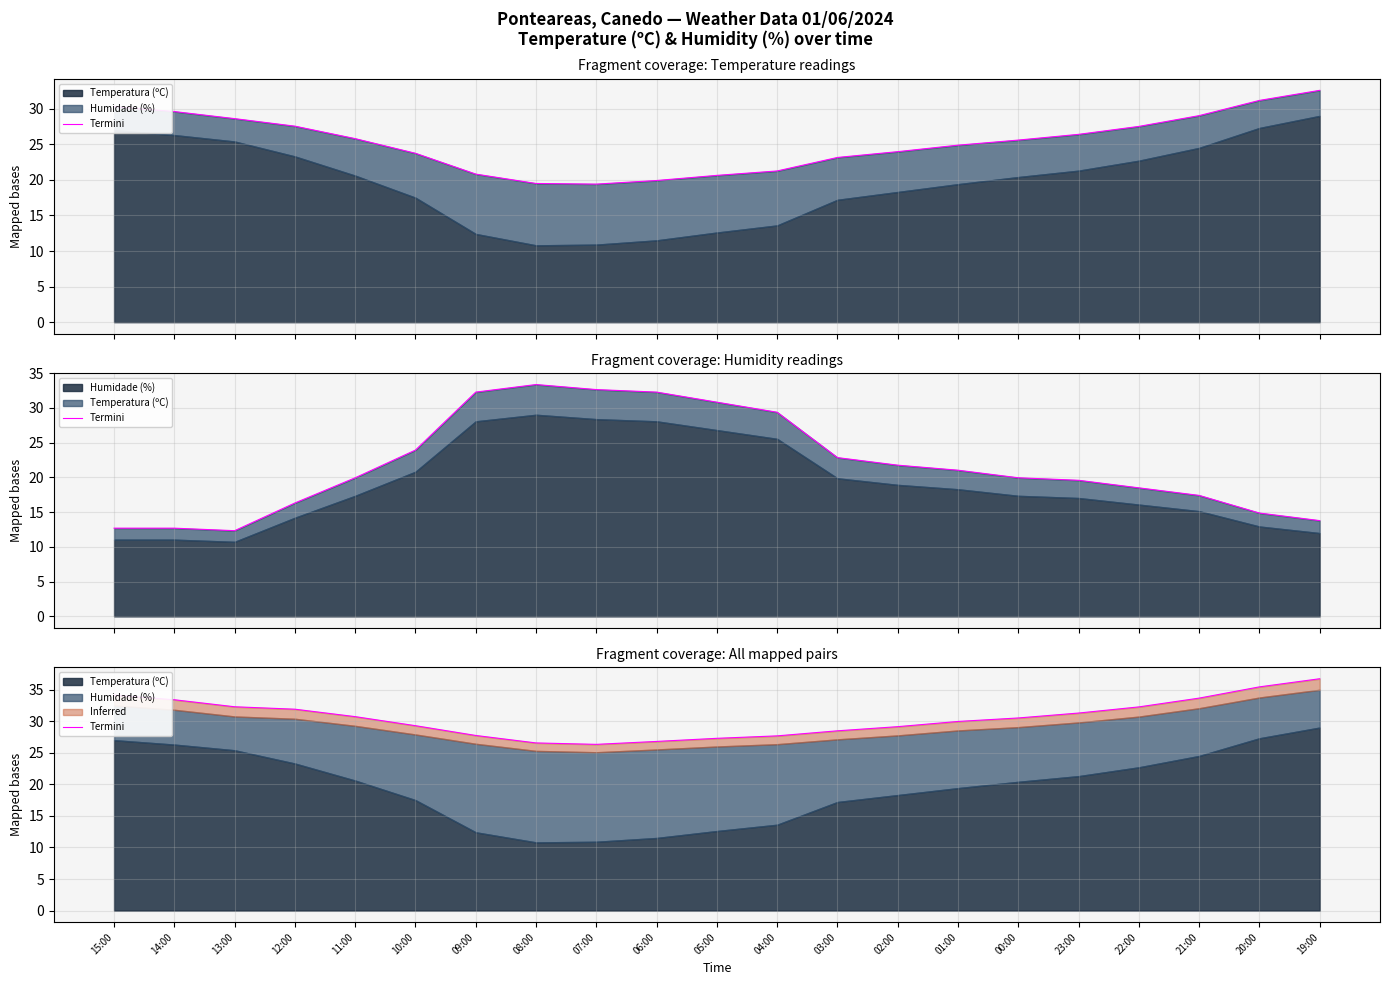

At which category does the data reach its first local valley?

07:00